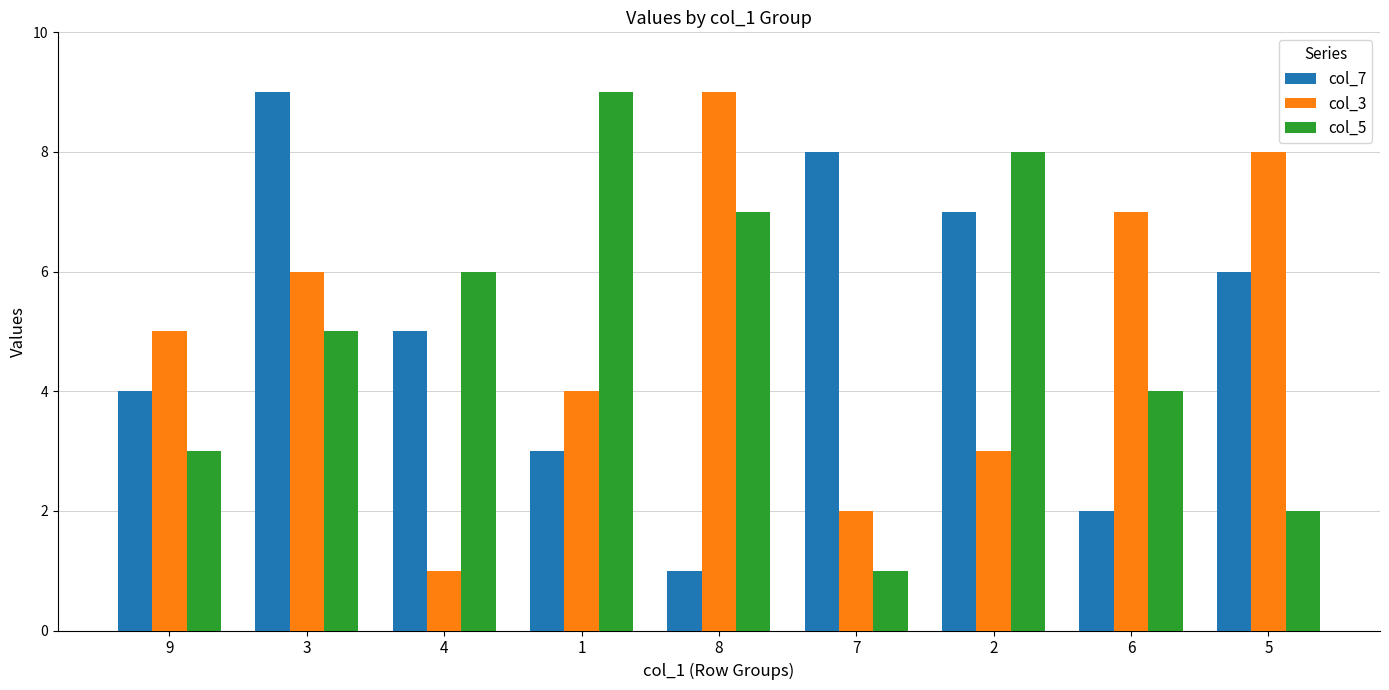

At which label does col_3 reach its minimum?

4